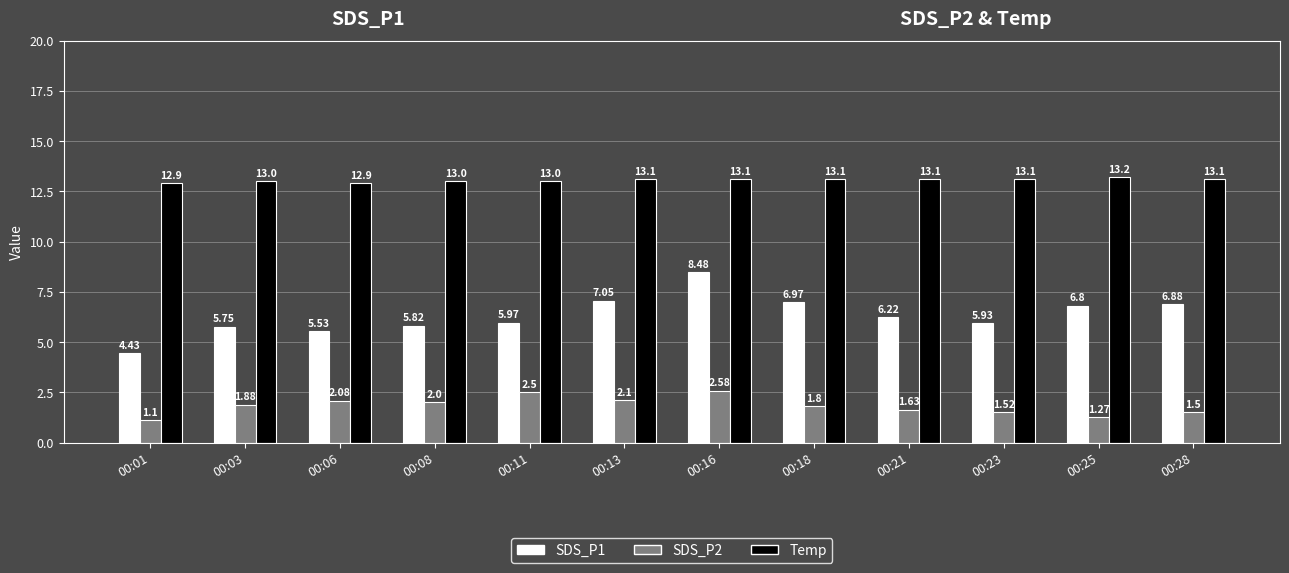

What are all the series names shown in the legend?

SDS_P1, SDS_P2, Temp